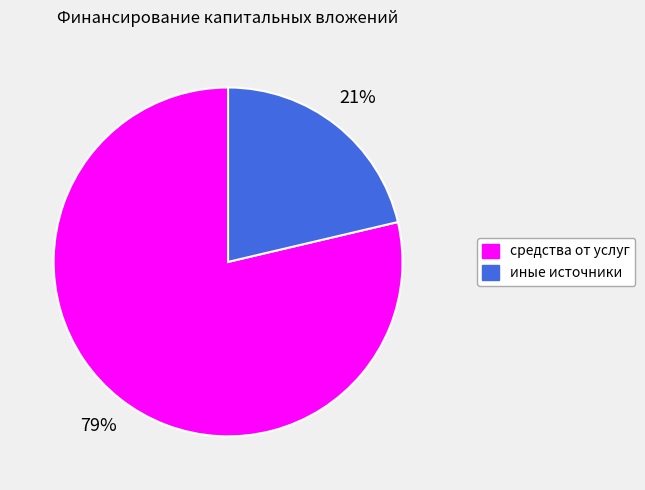

Is there any slice that represents more than half of the pie?

Yes